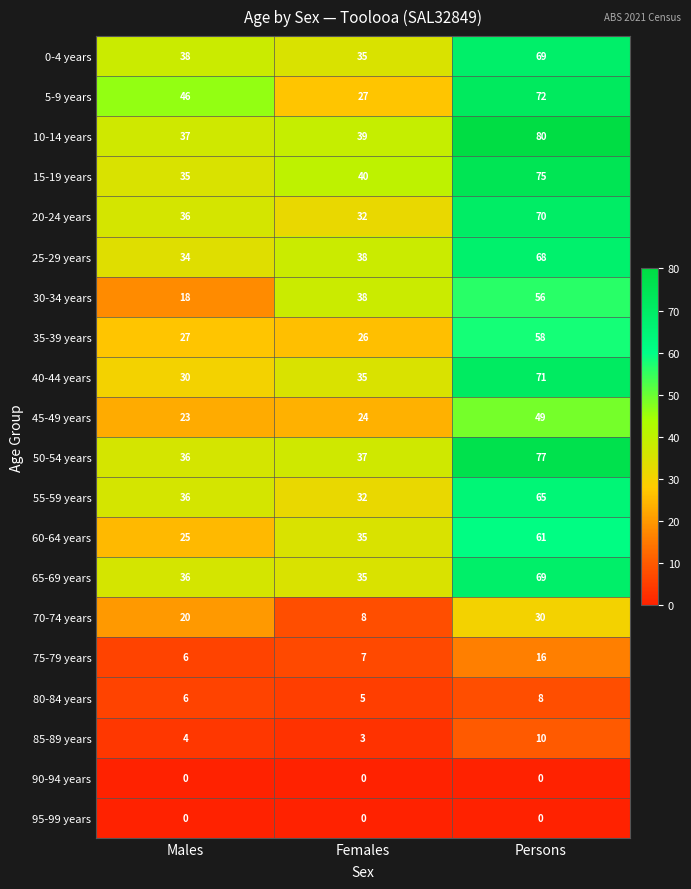

At which label is 75-79 years closest to 11?

Females